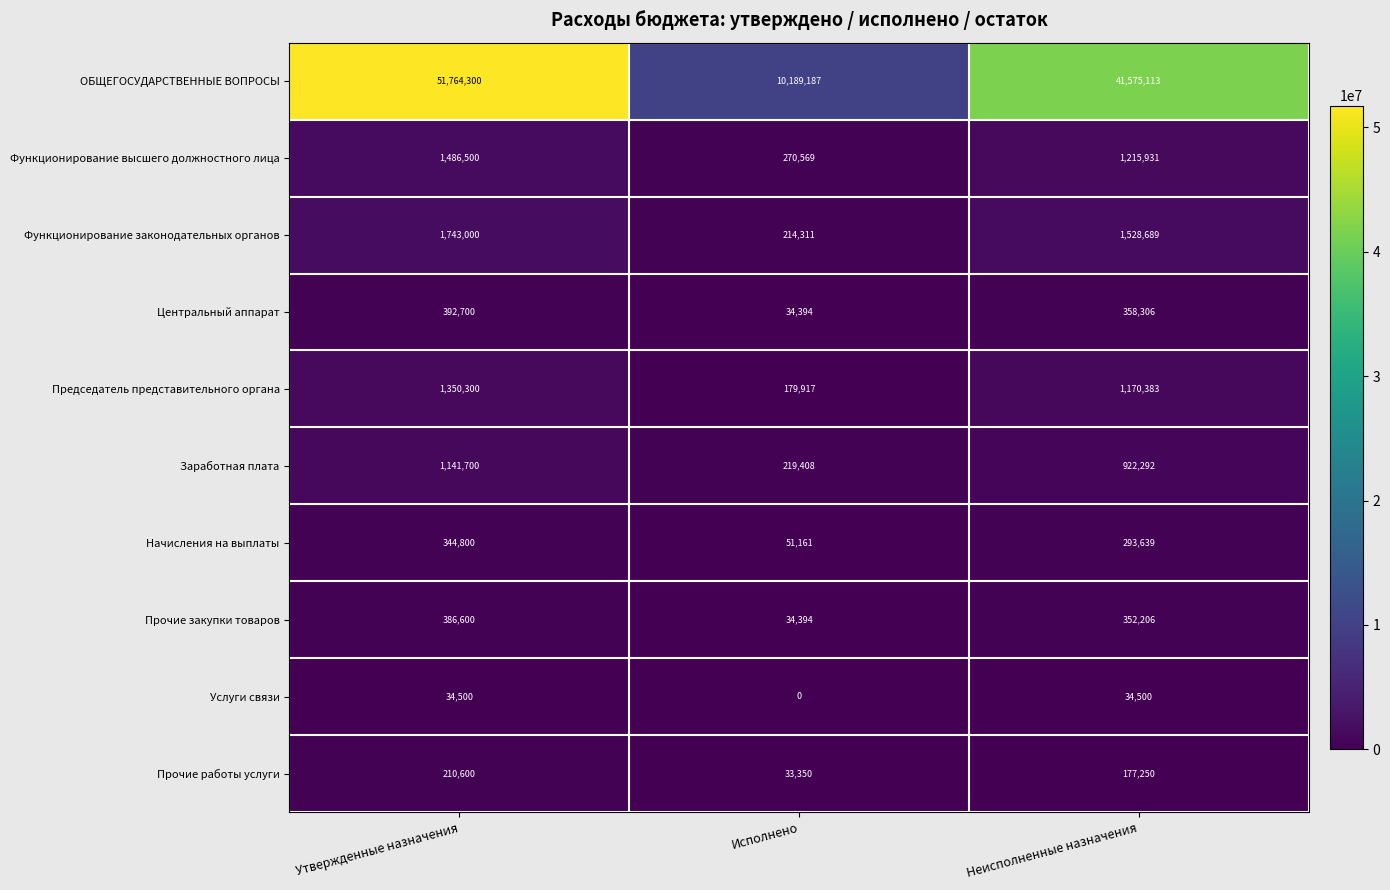

What is the maximum value shown in the chart?

51764300